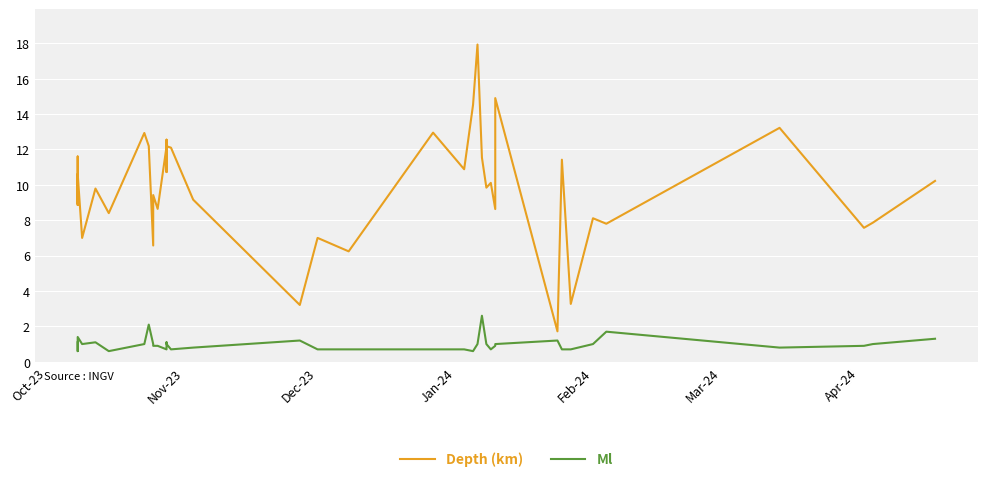

What is the spread (max minus min) of values at Feb-24?

6.0